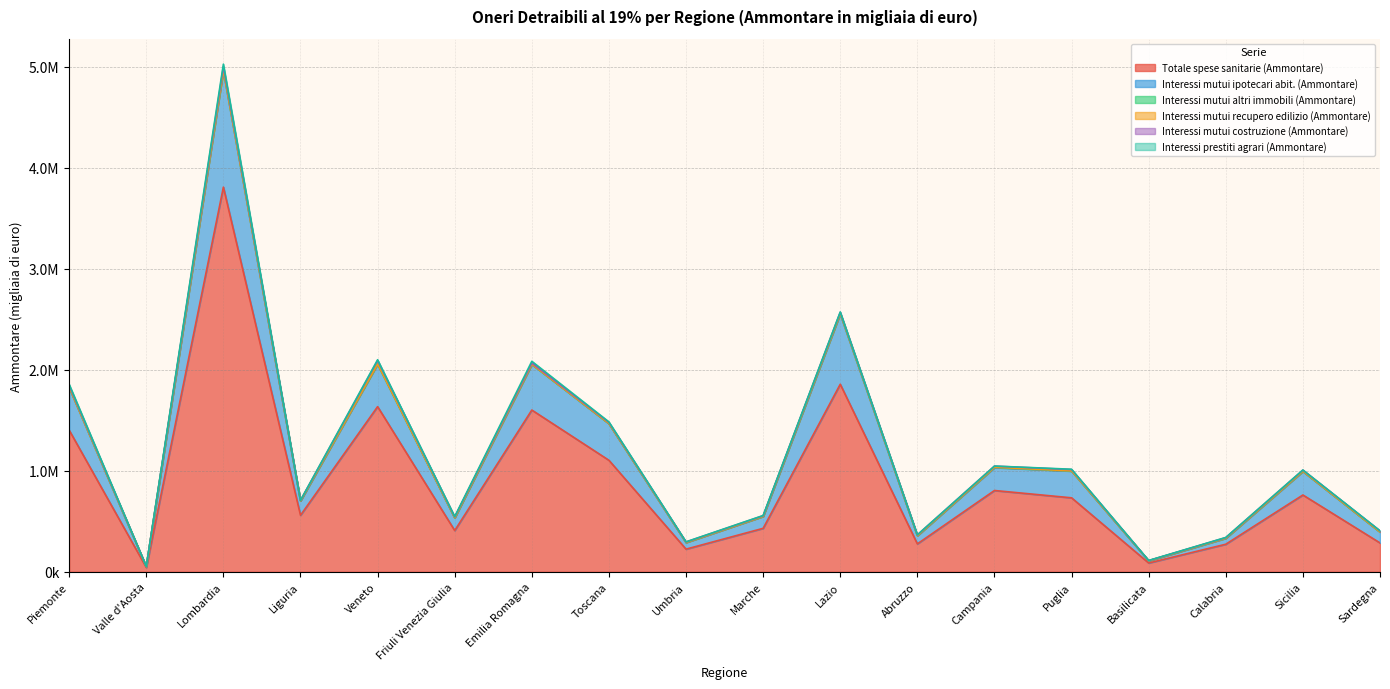

True or false: Interessi mutui ipotecari abit. (Ammontare) and Interessi mutui costruzione (Ammontare) cross at least once.

False